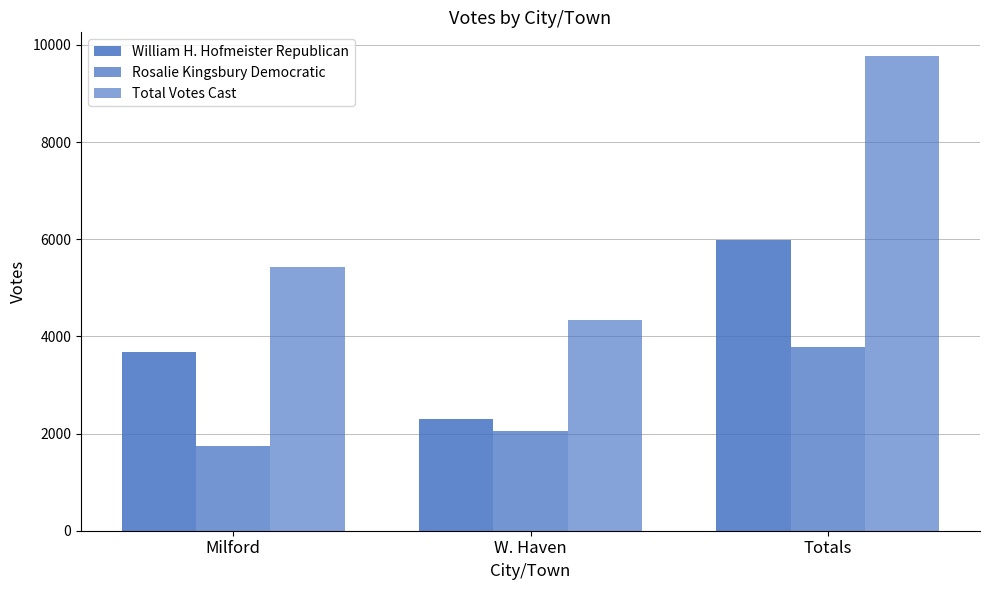

How many series are shown in this chart?

3